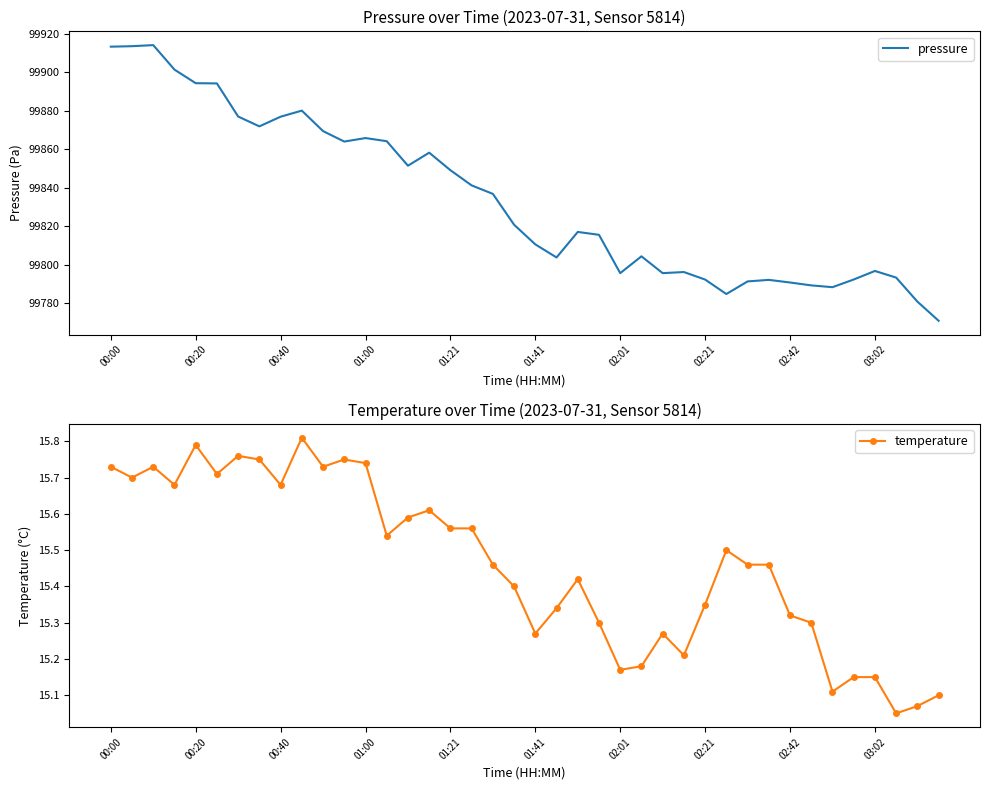

What is the label of the 4th point from the left?

01:00